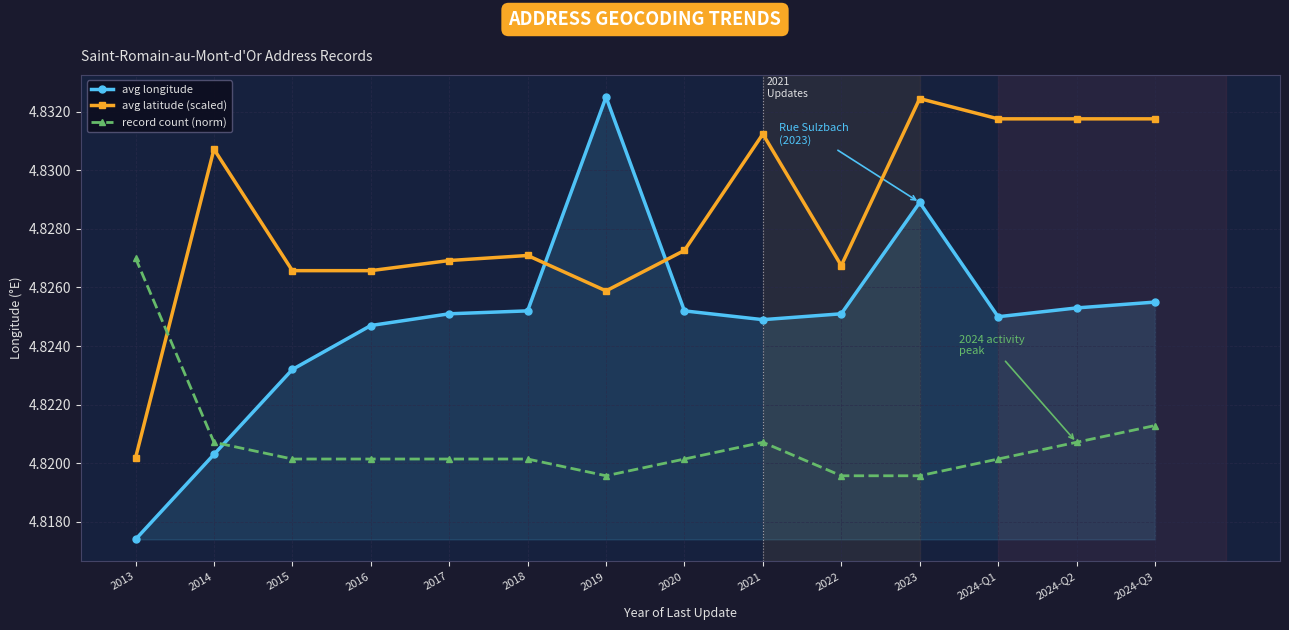

At 2022, list the series in order from smallest to largest.

record count (norm), avg longitude, avg latitude (scaled)